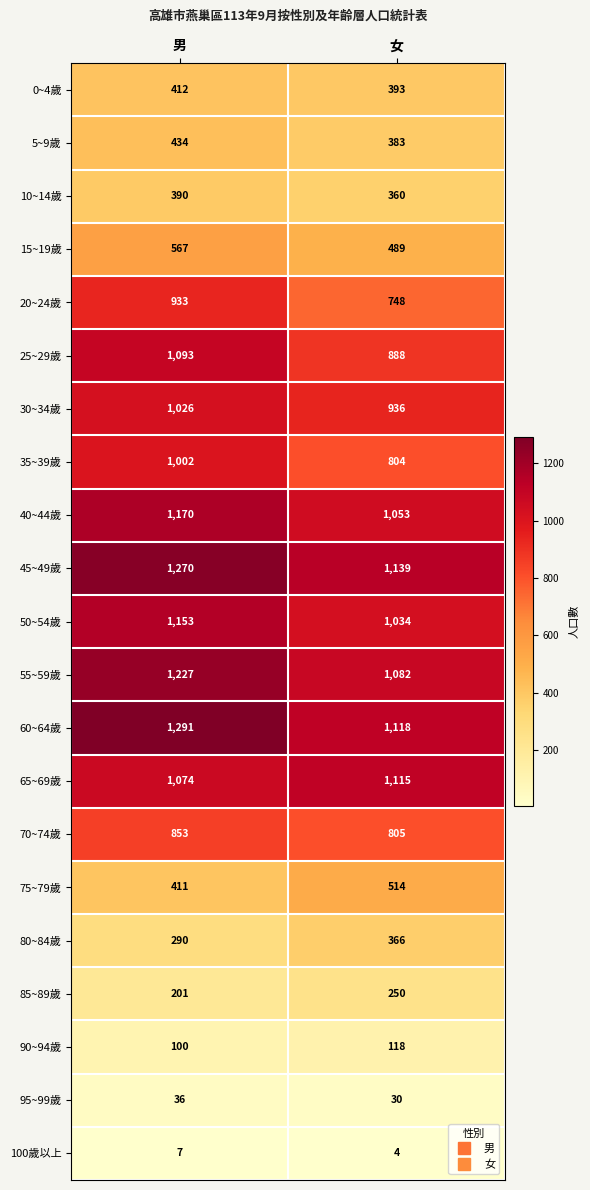

What is the maximum value shown in the chart?

1291